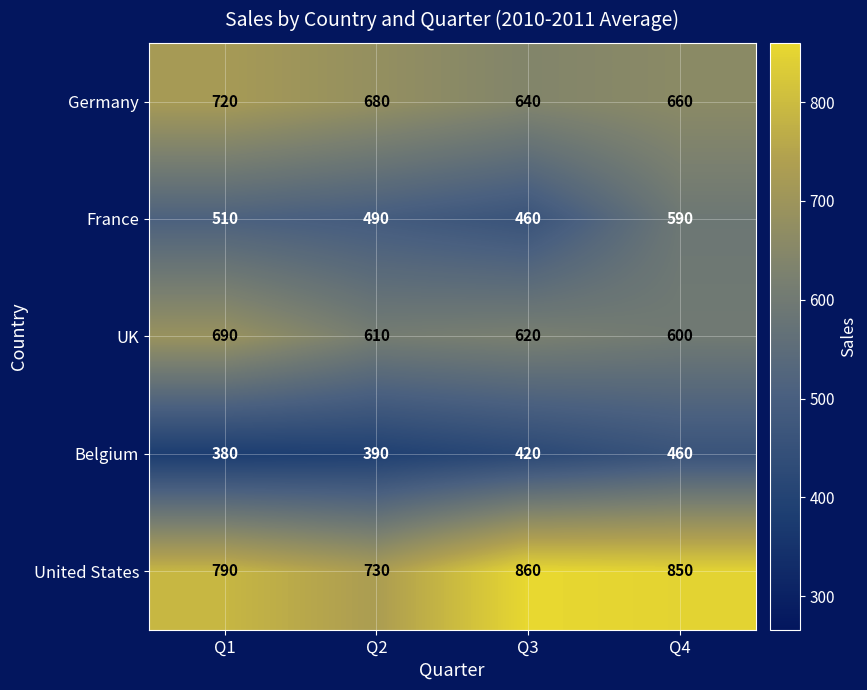

Is the value of UK at Q3 greater than the value of United States at Q4?

No